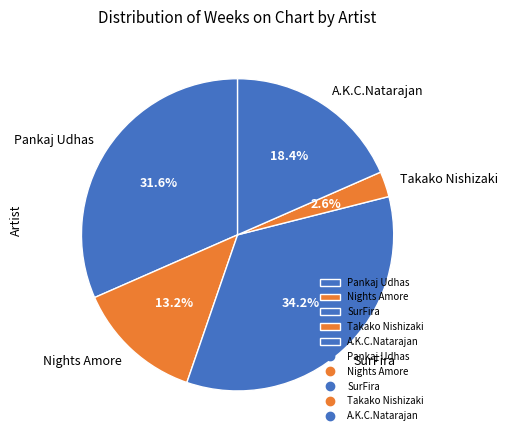

What percentage is NOT represented by SurFira?

65.8%